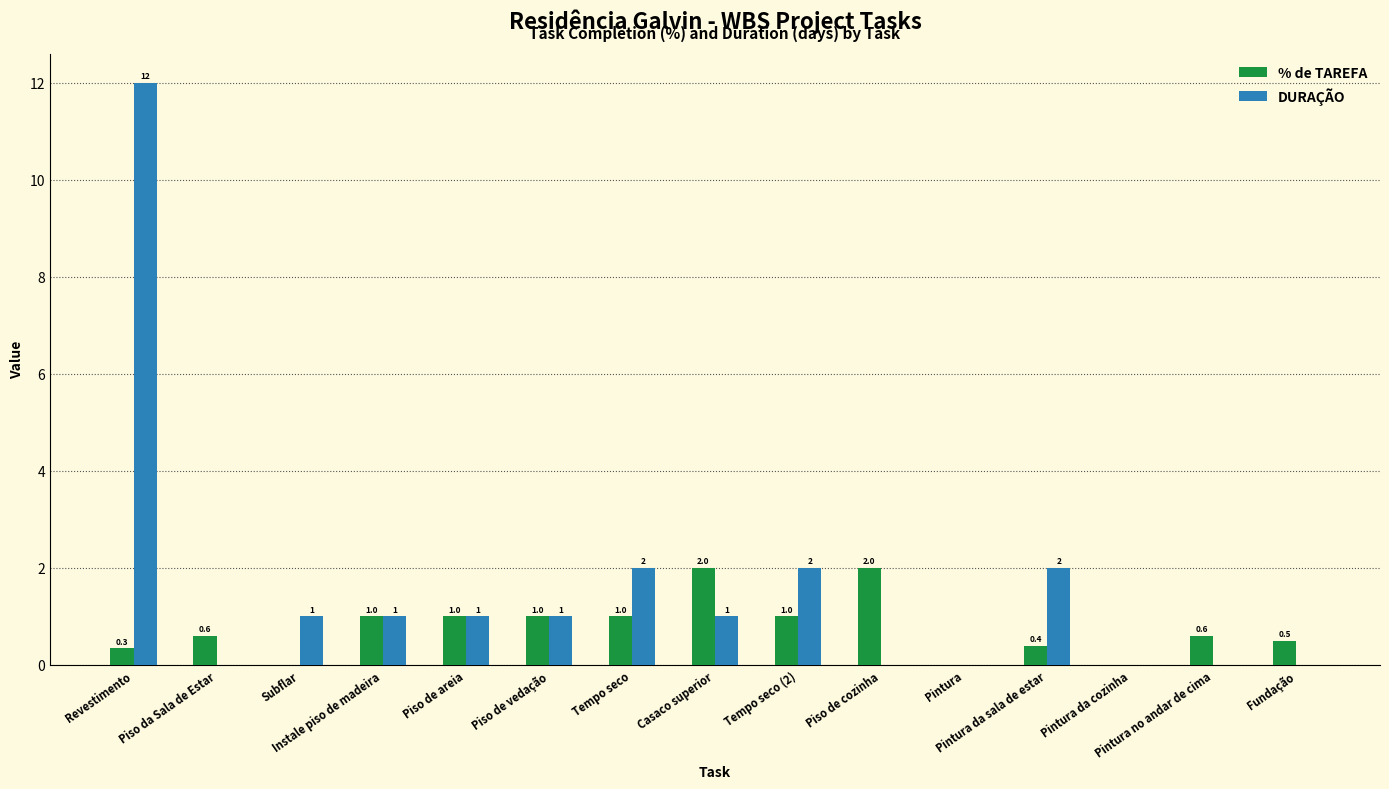

Are the bars horizontal?

No